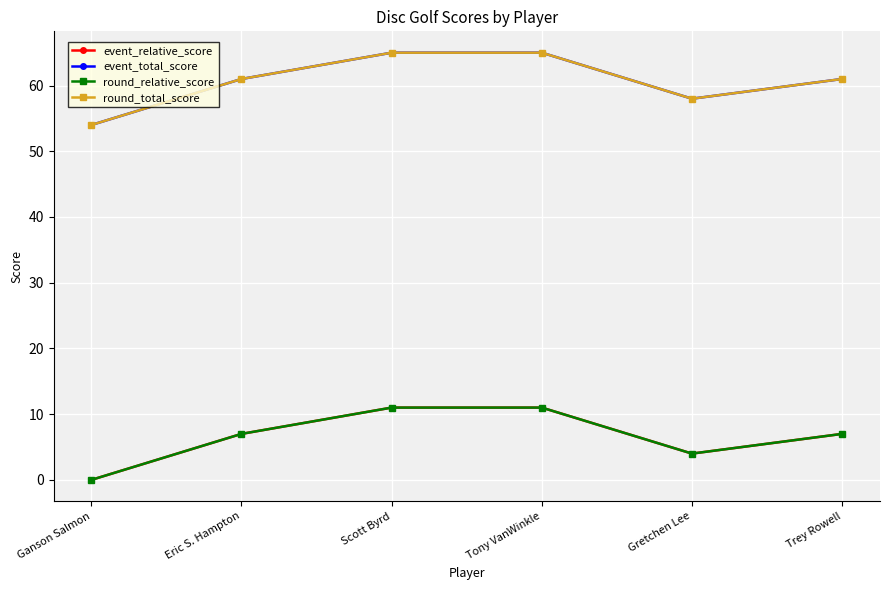

Does the chart display data point markers on the line(s)?

Yes